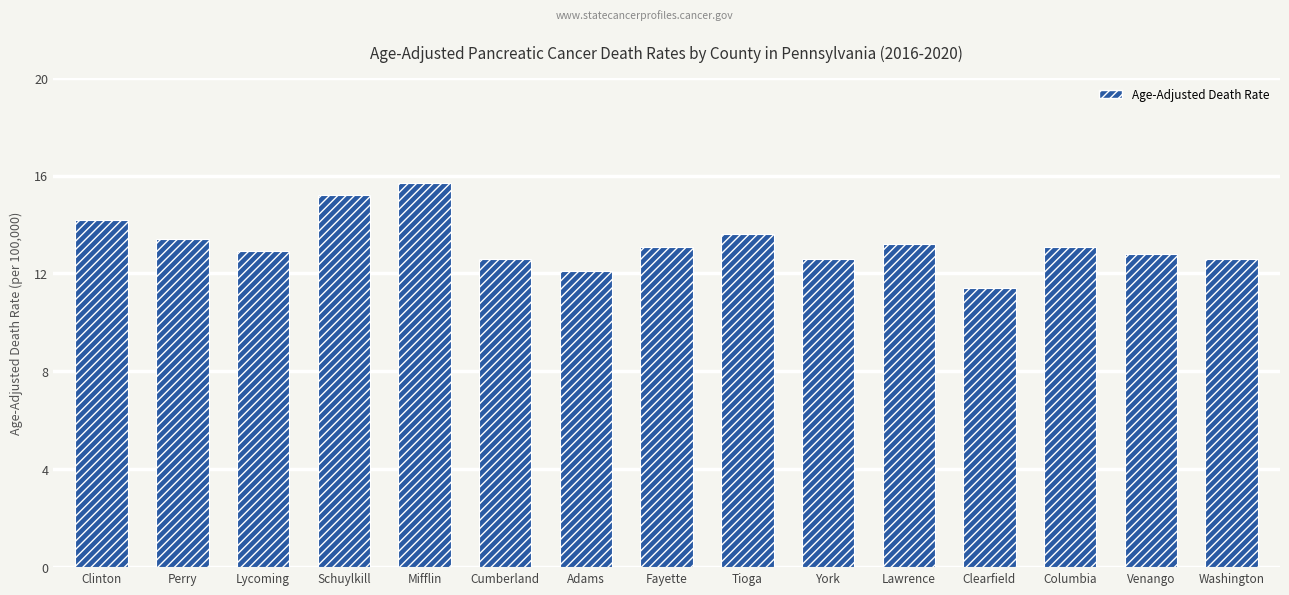

What is the change in value from Fayette to Clearfield?

-1.7